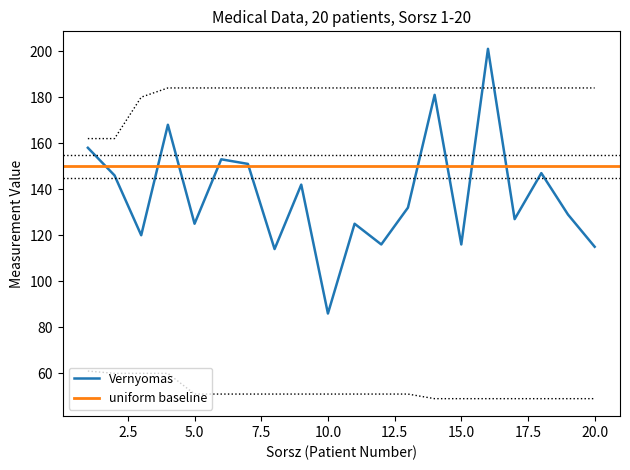

What is the minimum value for Vernyomas?

86